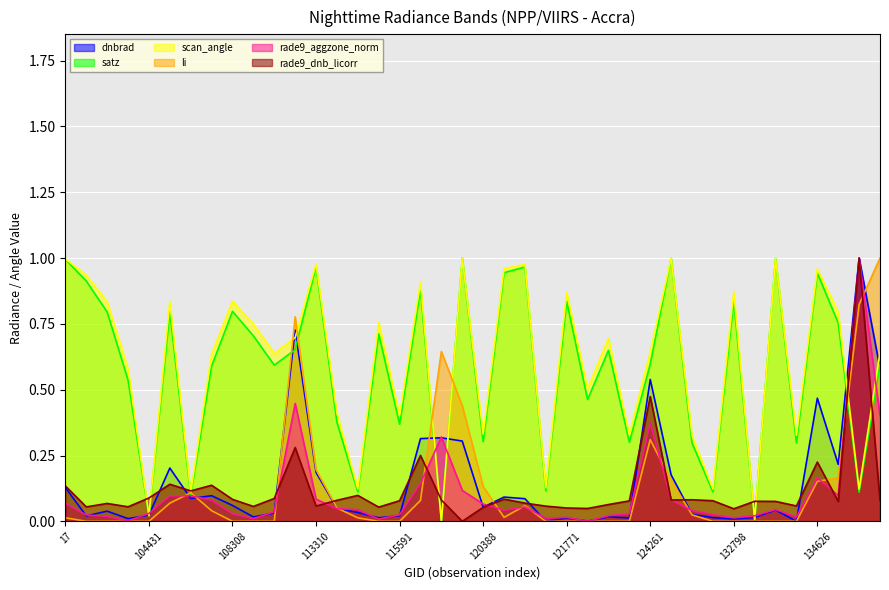

What is the label of the 15th point from the left?

113817